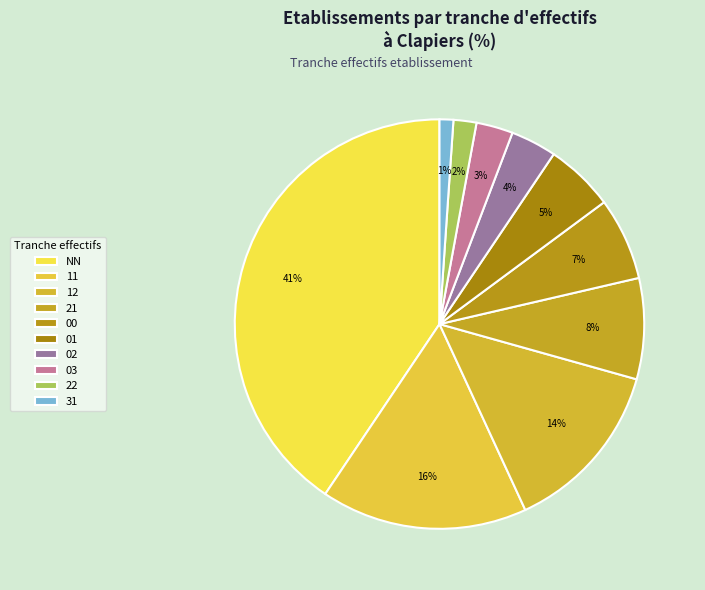

Rank the categories by value from lowest to highest.

31, 22, 03, 02, 01, 00, 21, 12, 11, NN